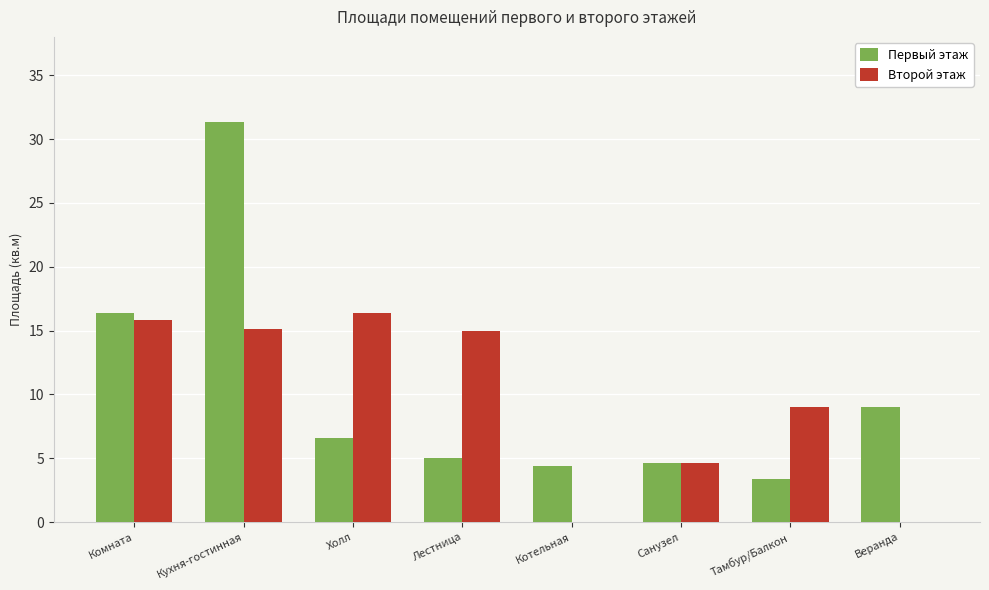

At which label is Первый этаж closest to 17?

Комната